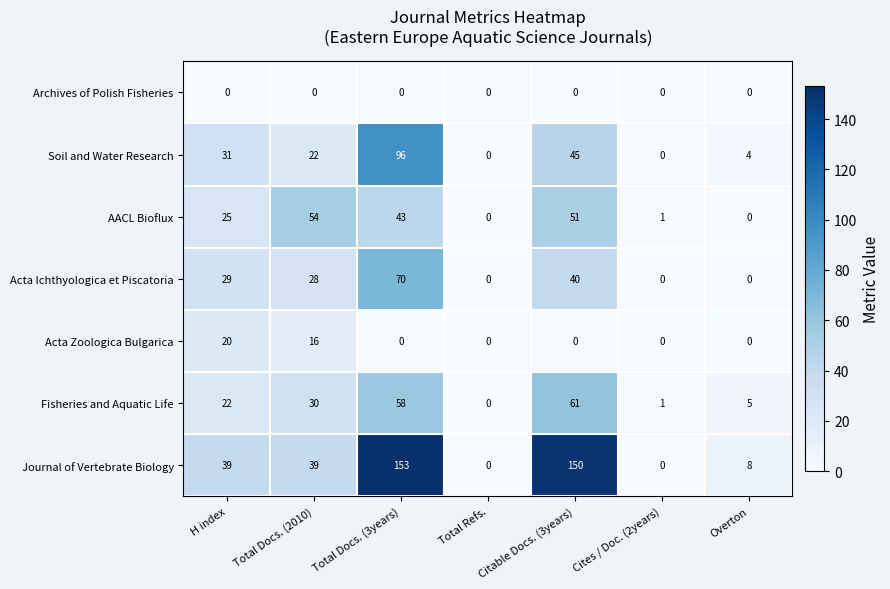

Which series has the largest total across all categories?

Journal of Vertebrate Biology